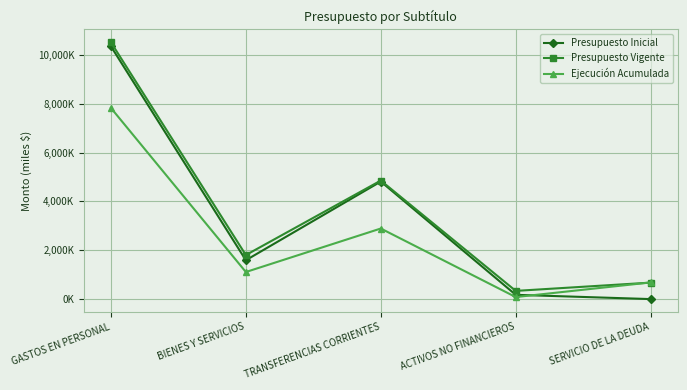

Is this an area chart (filled region under the line)?

No